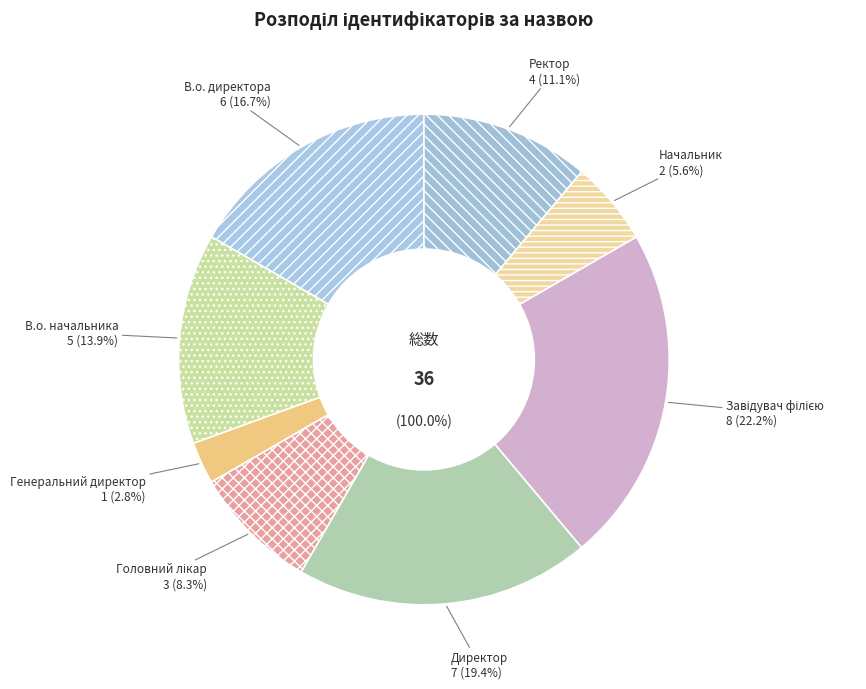

Which slice is the largest?

Завідувач філією